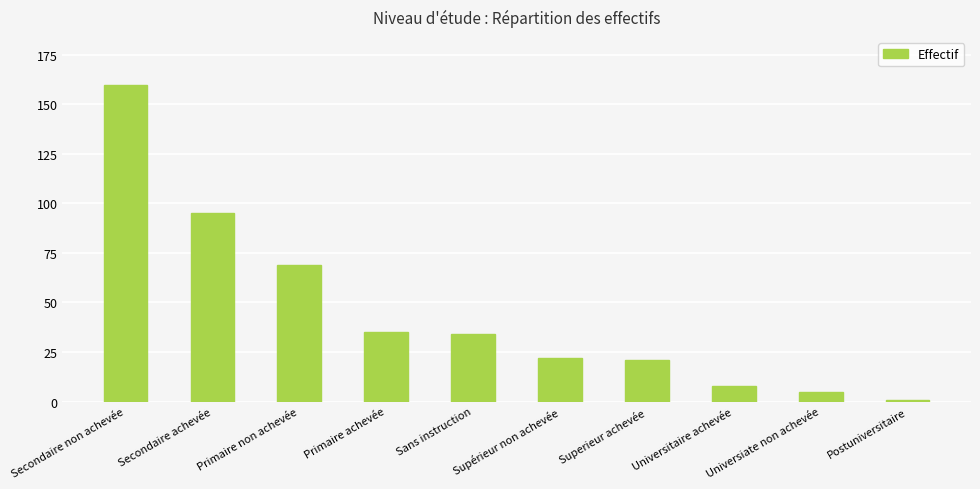

The chart shows a value of 54 at Secondaire non achevée. True or false?

False